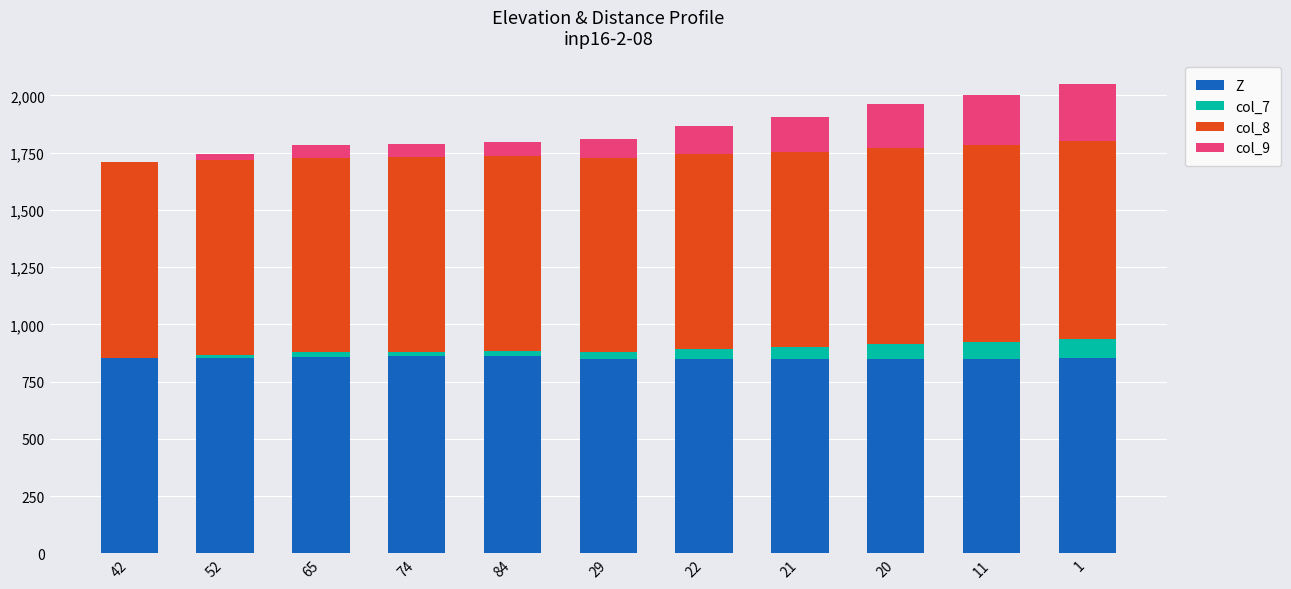

How many series are shown in this chart?

4